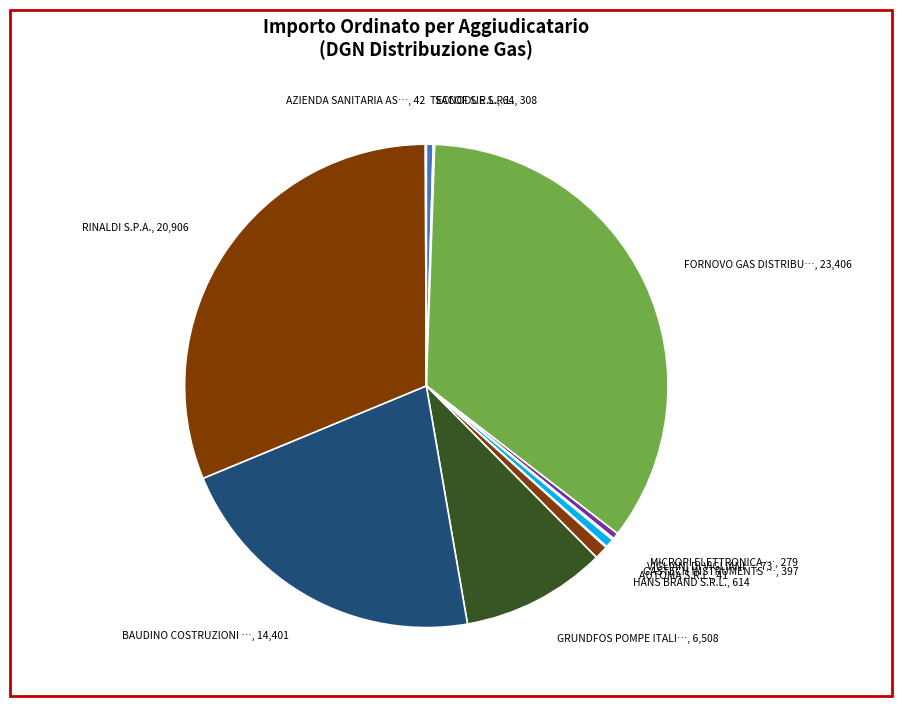

How many segments does this pie chart have?

12